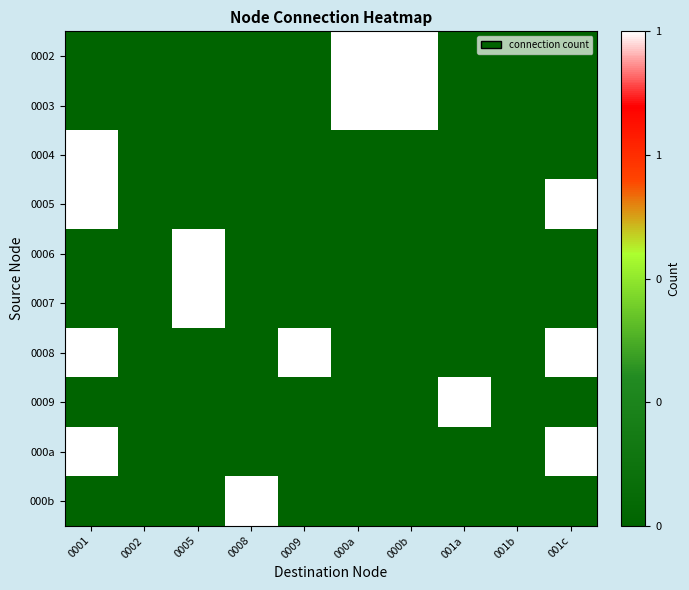

Reading left to right, list all the values displayed in this chart.

0002: 0001=0	0002=0	0005=0	0008=0	0009=0	000a=1	000b=1	001a=0	001b=0	001c=0
0003: 0001=0	0002=0	0005=0	0008=0	0009=0	000a=1	000b=1	001a=0	001b=0	001c=0
0004: 0001=1	0002=0	0005=0	0008=0	0009=0	000a=0	000b=0	001a=0	001b=0	001c=0
0005: 0001=1	0002=0	0005=0	0008=0	0009=0	000a=0	000b=0	001a=0	001b=0	001c=1
0006: 0001=0	0002=0	0005=1	0008=0	0009=0	000a=0	000b=0	001a=0	001b=0	001c=0
0007: 0001=0	0002=0	0005=1	0008=0	0009=0	000a=0	000b=0	001a=0	001b=0	001c=0
0008: 0001=1	0002=0	0005=0	0008=0	0009=1	000a=0	000b=0	001a=0	001b=0	001c=1
0009: 0001=0	0002=0	0005=0	0008=0	0009=0	000a=0	000b=0	001a=1	001b=0	001c=0
000a: 0001=1	0002=0	0005=0	0008=0	0009=0	000a=0	000b=0	001a=0	001b=0	001c=1
000b: 0001=0	0002=0	0005=0	0008=1	0009=0	000a=0	000b=0	001a=0	001b=0	001c=0